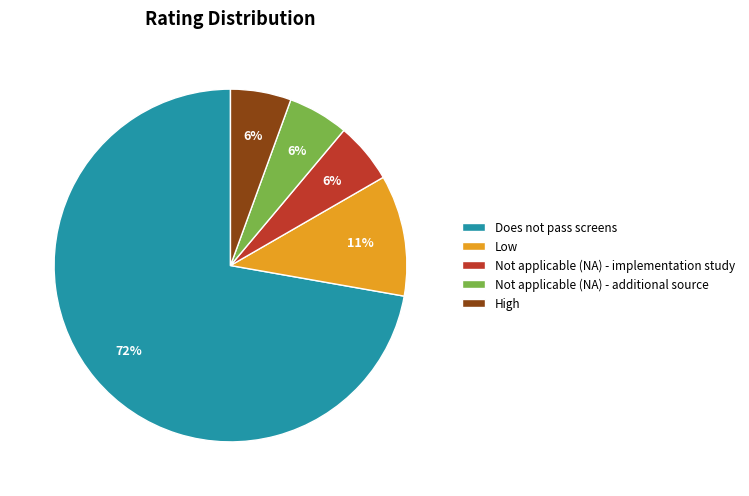

To the nearest percent, what is the average slice percentage?

20%